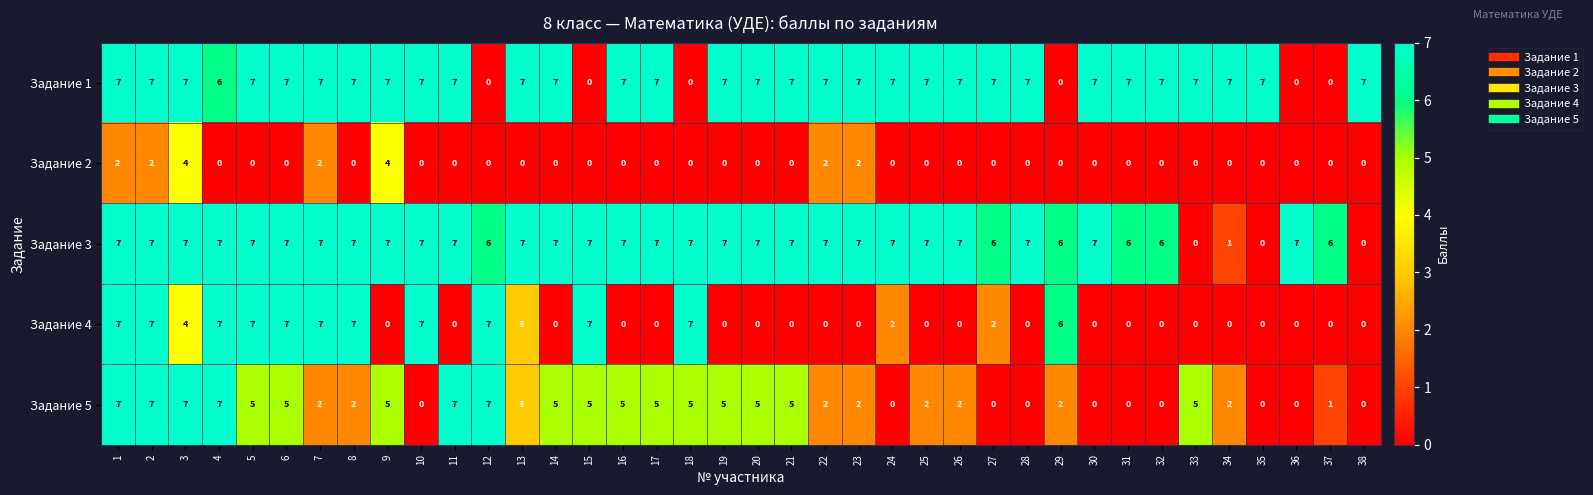

Which series changed the most between 1 and 20?

Задание 4